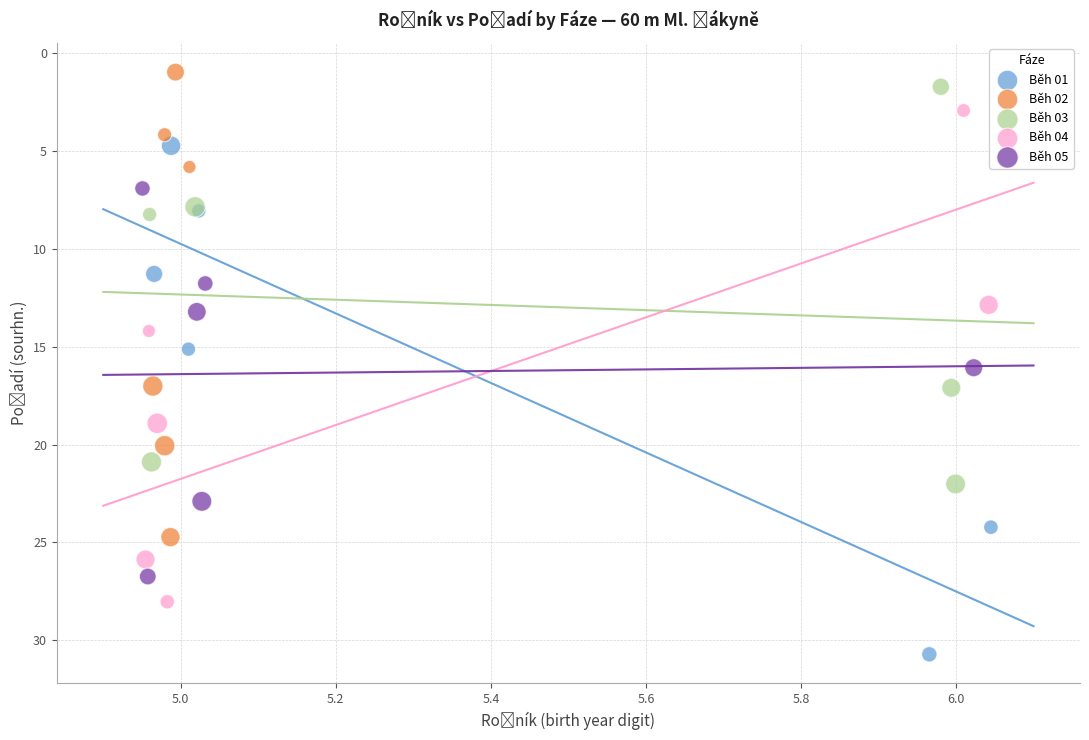

Which series contains the highest Y value?

Běh 01